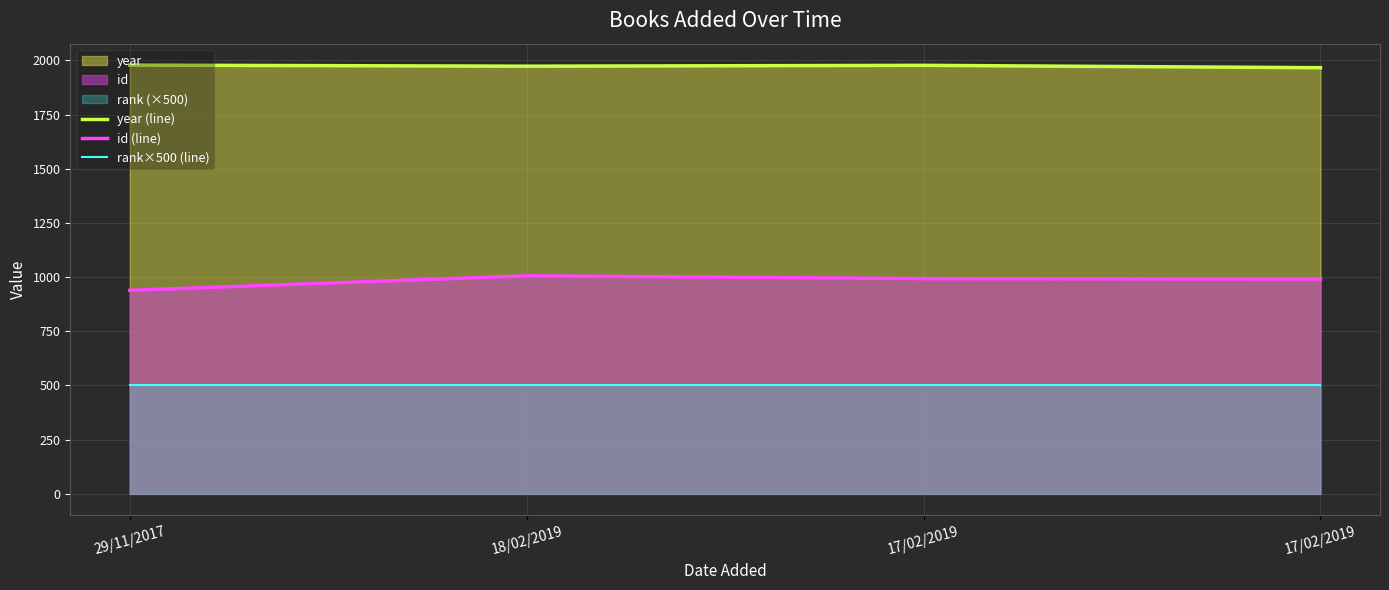

True or false: id (line) has a value of 515 at 17/02/2019.

False